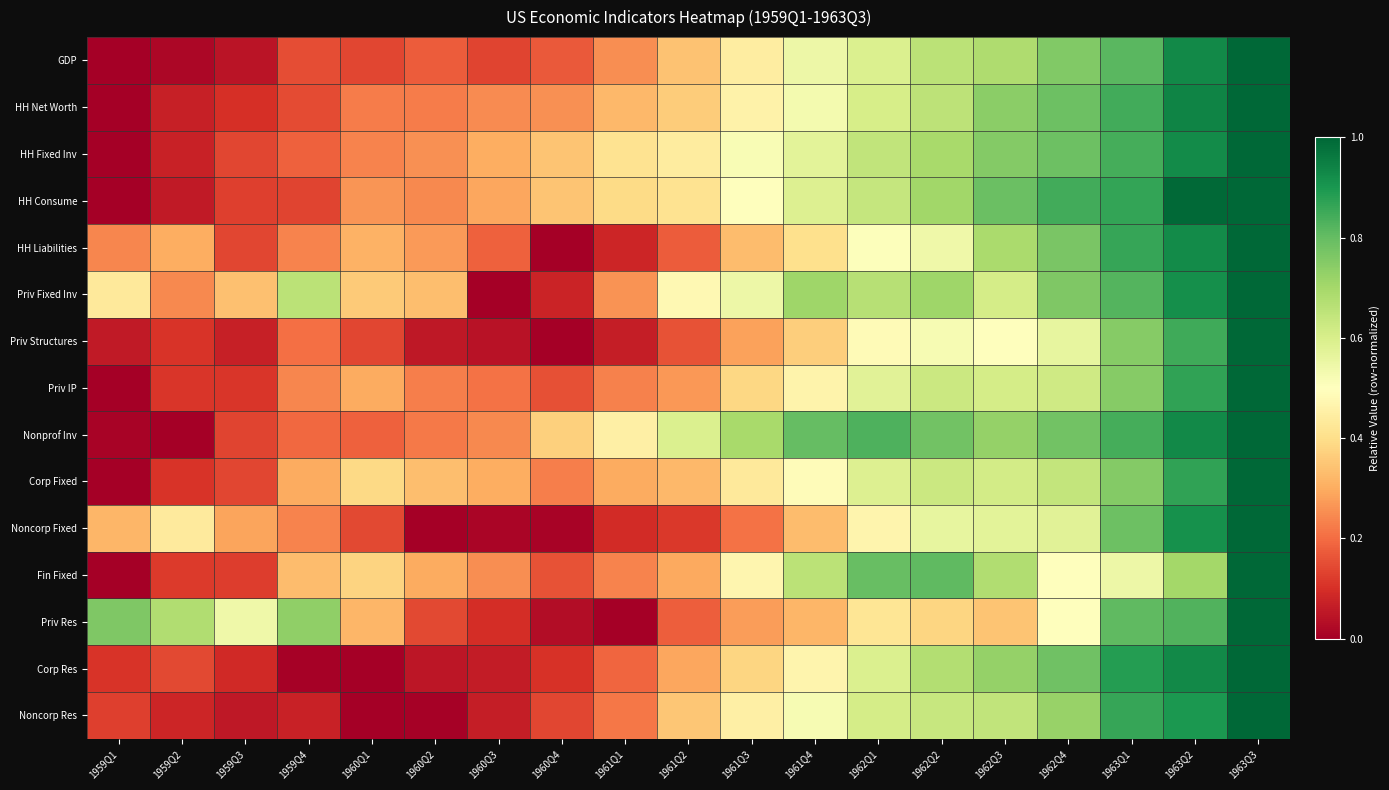

What is the greatest value displayed?

1.0